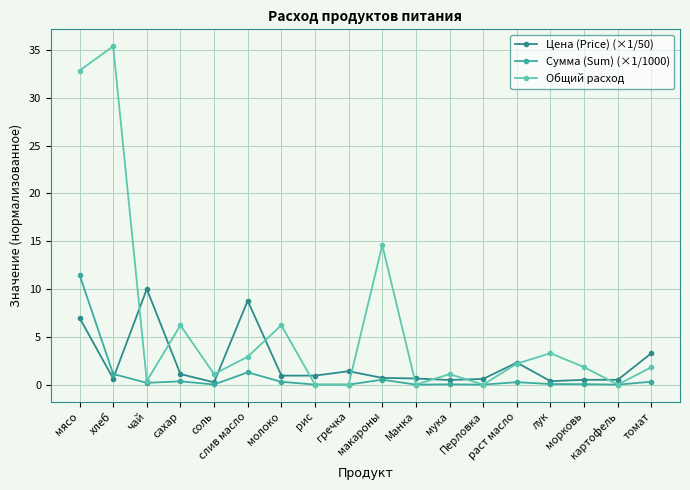

Rank the series by their average value, from highest to lowest.

Общий расход, Цена (Price) (×1/50), Сумма (Sum) (×1/1000)